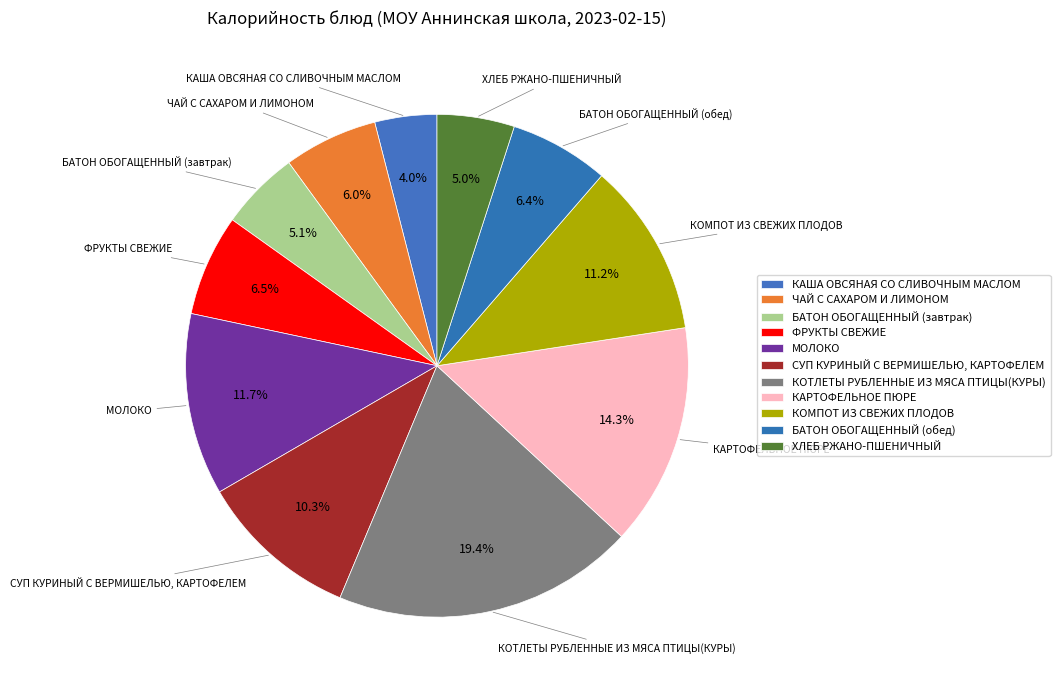

True or false: ХЛЕБ РЖАНО-ПШЕНИЧНЫЙ accounts for 5% of the total.

True